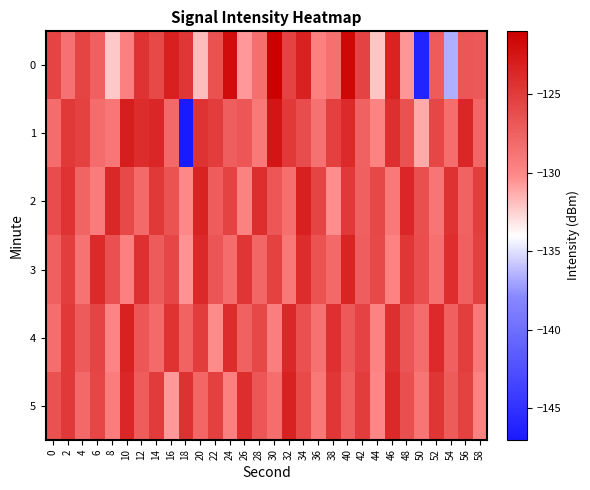

Reading left to right, list all the values displayed in this chart.

0: 0=-125.6	2=-128.7	4=-125.6	6=-127.4	8=-132.2	10=-129.5	12=-124.5	14=-125.9	16=-123.1	18=-124.7	20=-131.8	22=-126.5	24=-121.8	26=-130.7	28=-128.4	30=-121.1	32=-125.6	34=-123.3	36=-129.6	38=-128.6	40=-121.6	42=-125.5	44=-132.1	46=-123.4	48=-130.6	50=-146.1	52=-127.2	54=-136.6	56=-126.8	58=-127.0
1: 0=-128.2	2=-124.8	4=-125.4	6=-128.3	8=-129.0	10=-123.1	12=-124.0	14=-123.6	16=-128.0	18=-147.0	20=-124.5	22=-125.1	24=-127.3	26=-126.8	28=-129.2	30=-122.5	32=-124.8	34=-126.1	36=-128.7	38=-125.3	40=-123.9	42=-127.6	44=-129.8	46=-124.2	48=-126.5	50=-131.2	52=-125.7	54=-128.4	56=-123.6	58=-127.9
2: 0=-126.1	2=-124.5	4=-127.8	6=-129.3	8=-123.7	10=-125.9	12=-128.2	14=-124.8	16=-126.6	18=-130.1	20=-123.4	22=-127.2	24=-125.5	26=-129.7	28=-124.1	30=-126.8	32=-128.5	34=-123.2	36=-125.6	38=-130.3	40=-124.9	42=-127.4	44=-125.8	46=-129.1	48=-123.6	50=-126.3	52=-128.9	54=-124.4	56=-127.7	58=-125.2
3: 0=-127.5	2=-125.2	4=-128.8	6=-123.9	8=-126.4	10=-129.6	12=-124.3	14=-127.1	16=-125.7	18=-130.5	20=-123.8	22=-126.7	24=-128.3	26=-124.6	28=-127.9	30=-125.4	32=-129.2	34=-124.0	36=-126.6	38=-128.1	40=-123.5	42=-127.3	44=-125.9	46=-129.8	48=-124.7	50=-126.2	52=-128.6	54=-124.1	56=-127.5	58=-125.3
4: 0=-128.4	2=-124.8	4=-127.1	6=-125.6	8=-129.9	10=-123.3	12=-126.8	14=-128.2	16=-124.5	18=-127.7	20=-125.1	22=-130.2	24=-124.0	26=-127.6	28=-125.8	30=-129.5	32=-123.7	34=-126.4	36=-128.7	38=-124.3	40=-127.0	42=-125.5	44=-129.8	46=-124.2	48=-126.7	50=-128.3	52=-123.9	54=-127.4	56=-125.2	58=-129.1
5: 0=-126.5	2=-124.9	4=-128.1	6=-125.7	8=-129.4	10=-123.6	12=-127.2	14=-125.0	16=-130.7	18=-124.4	20=-127.9	22=-125.3	24=-129.6	26=-124.1	28=-126.8	30=-128.4	32=-123.3	34=-126.0	36=-129.2	38=-124.7	40=-127.5	42=-125.1	44=-130.0	46=-123.8	48=-126.3	50=-128.9	52=-124.6	54=-127.1	56=-125.4	58=-129.7